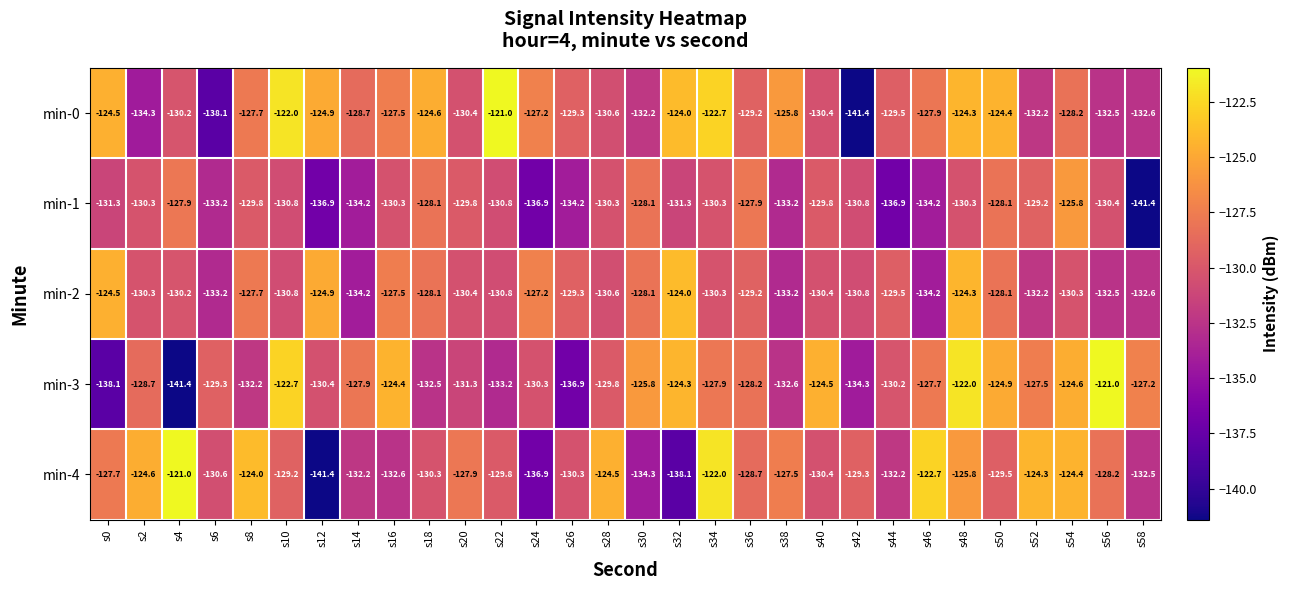

What is the difference between the highest and lowest values at s22?

12.2